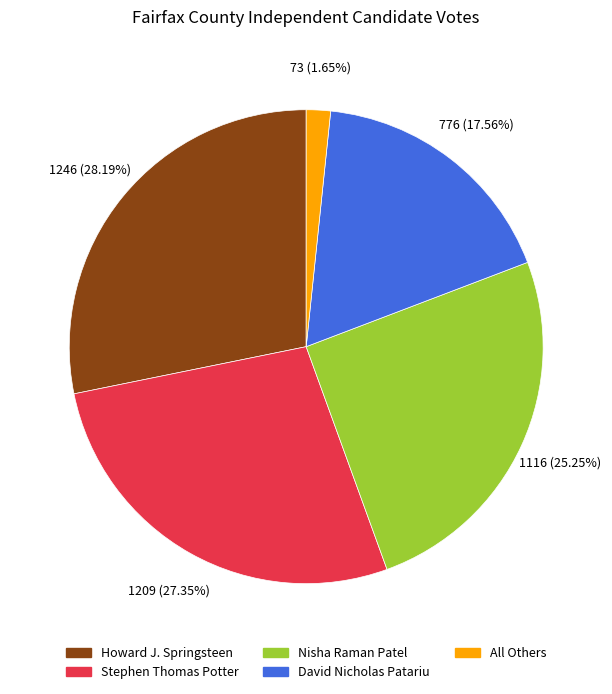

Is there any slice that represents more than half of the pie?

No